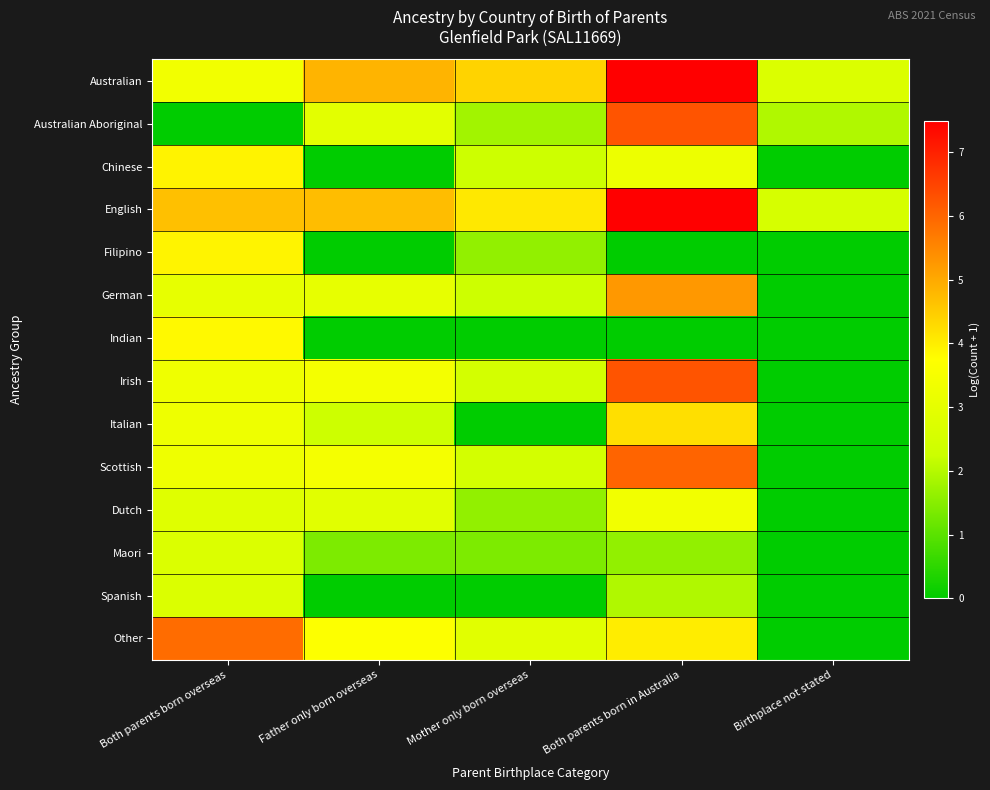

Count the number of data series in this chart.

14